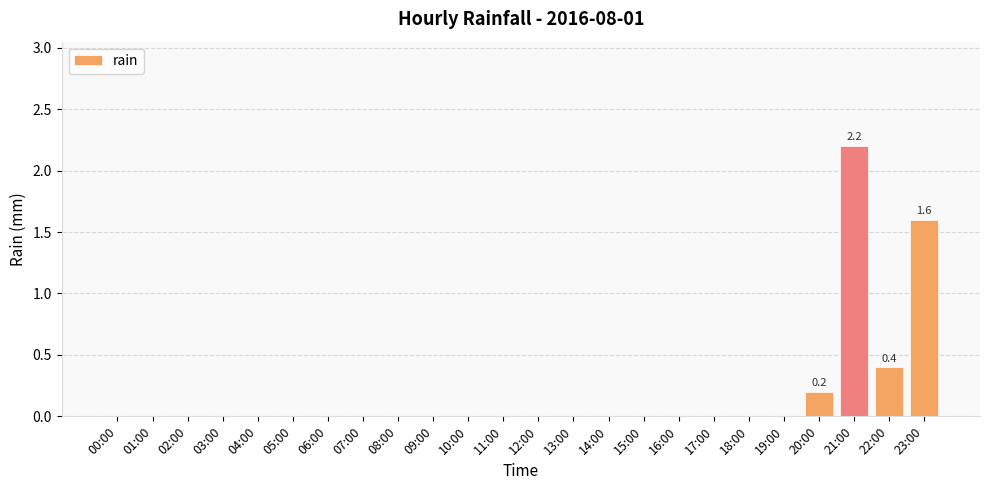

Reading left to right, list all the values displayed in this chart.

0.0	0.0	0.0	0.0	0.0	0.0	0.0	0.0	0.0	0.0	0.0	0.0	0.0	0.0	0.0	0.0	0.0	0.0	0.0	0.0	0.2	2.2	0.4	1.6